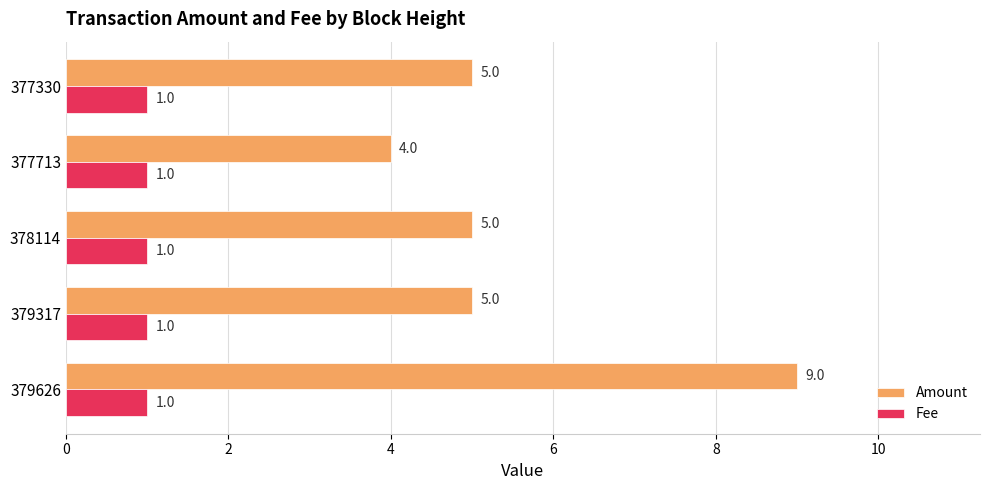

Which series has the largest total across all categories?

Amount